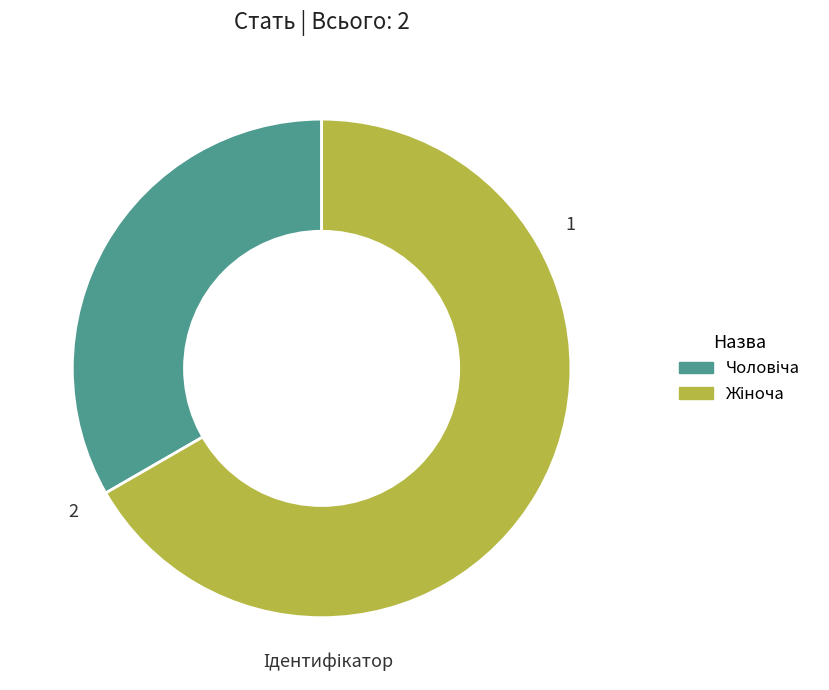

Does any single category account for the majority?

Yes